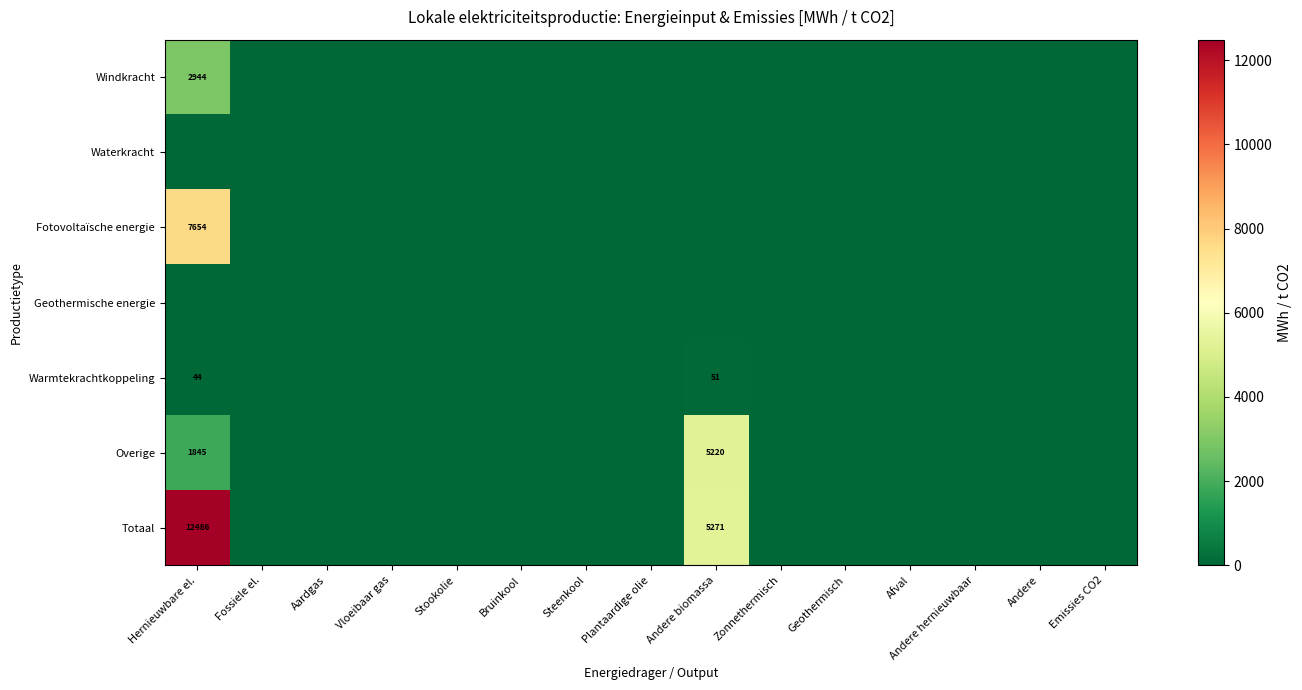

What is the highest value of the Overige series?

5220.0